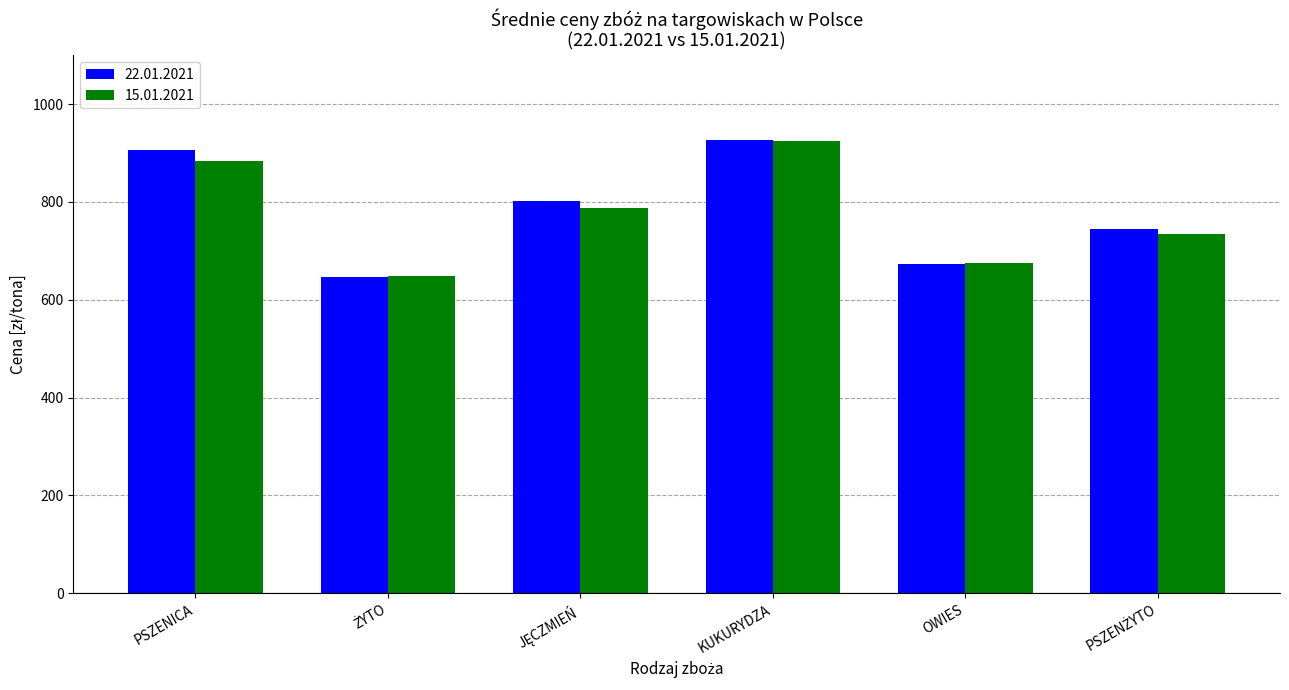

Which series changed the most between KUKURYDZA and OWIES?

22.01.2021